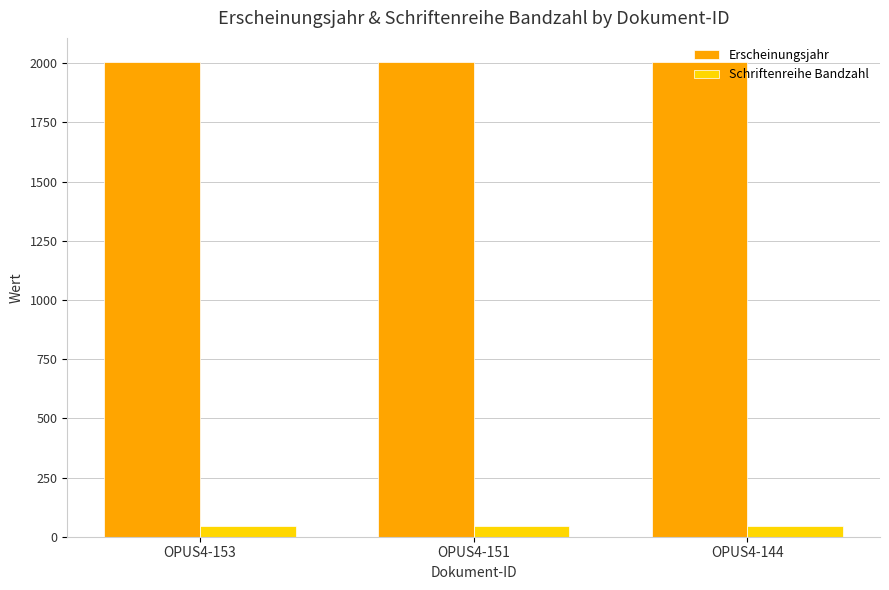

What is the sum of all Erscheinungsjahr values?

6020